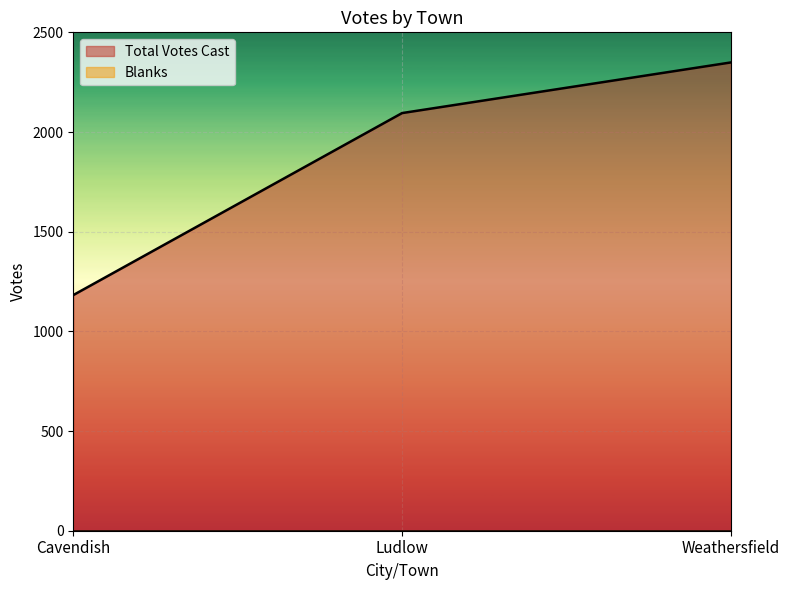

What is the label of the 3rd point from the left?

Weathersfield